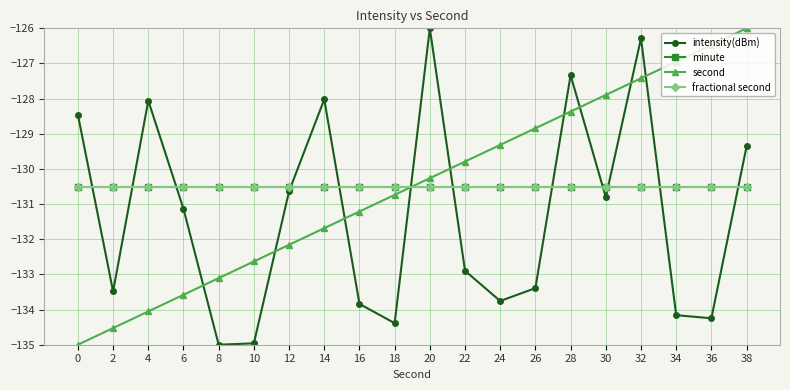

Reading right to left, what are all the values shown in this chart?

intensity(dBm): 38=-129.4	36=-134.2	34=-134.2	32=-126.3	30=-130.8	28=-127.3	26=-133.4	24=-133.8	22=-132.9	20=-126.0	18=-134.4	16=-133.8	14=-128.0	12=-130.6	10=-135.0	8=-135.0	6=-131.1	4=-128.1	2=-133.5	0=-128.5
minute: 38=-130.5	36=-130.5	34=-130.5	32=-130.5	30=-130.5	28=-130.5	26=-130.5	24=-130.5	22=-130.5	20=-130.5	18=-130.5	16=-130.5	14=-130.5	12=-130.5	10=-130.5	8=-130.5	6=-130.5	4=-130.5	2=-130.5	0=-130.5
second: 38=-126.0	36=-126.5	34=-126.9	32=-127.4	30=-127.9	28=-128.4	26=-128.8	24=-129.3	22=-129.8	20=-130.3	18=-130.7	16=-131.2	14=-131.7	12=-132.2	10=-132.6	8=-133.1	6=-133.6	4=-134.1	2=-134.5	0=-135.0
fractional second: 38=-130.5	36=-130.5	34=-130.5	32=-130.5	30=-130.5	28=-130.5	26=-130.5	24=-130.5	22=-130.5	20=-130.5	18=-130.5	16=-130.5	14=-130.5	12=-130.5	10=-130.5	8=-130.5	6=-130.5	4=-130.5	2=-130.5	0=-130.5